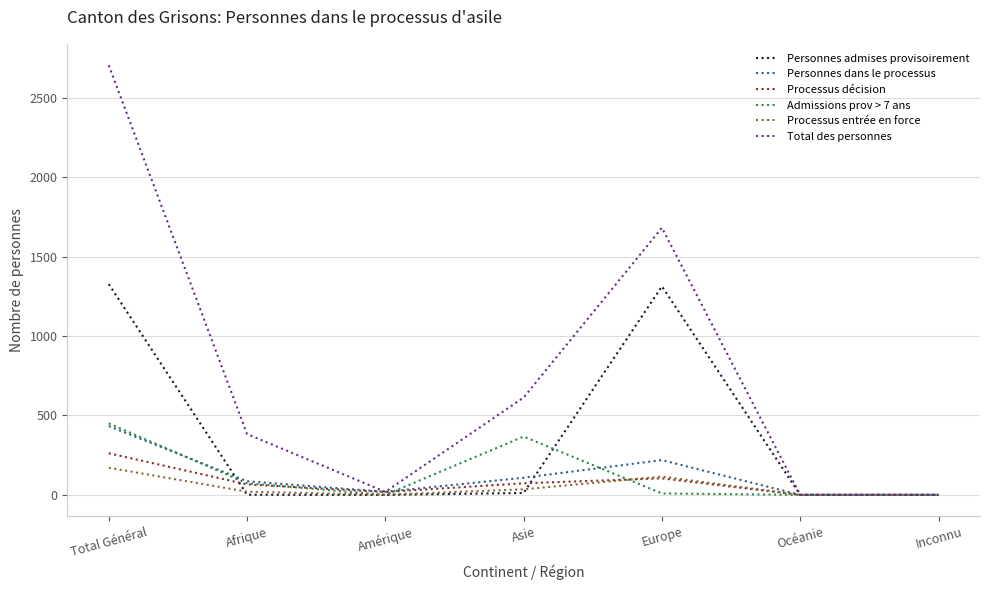

What is the difference between the highest and lowest values at Total Général?

2534